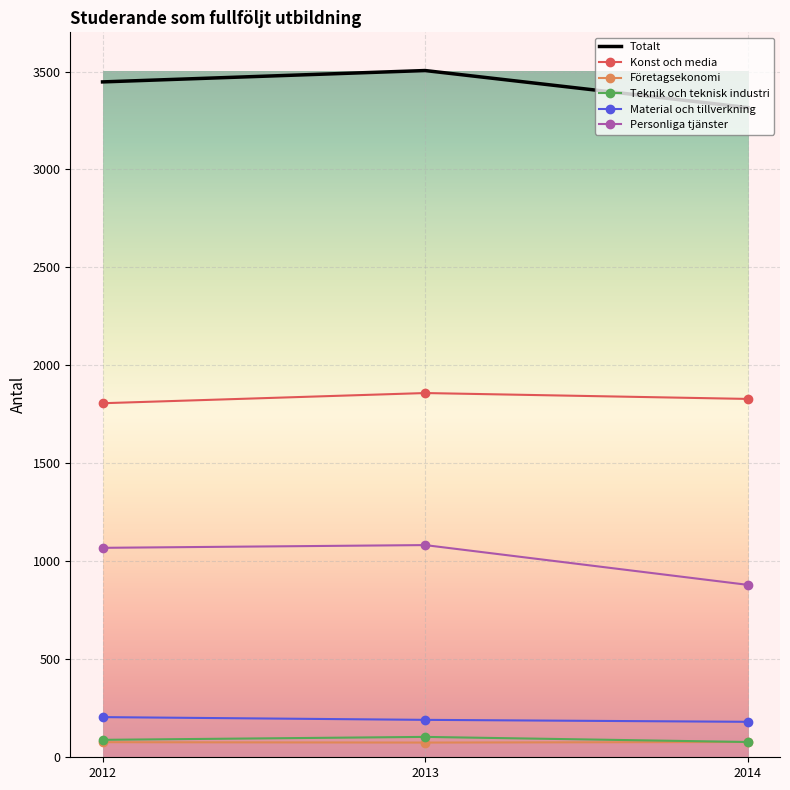

What is the total value across all series at 2014?

6362